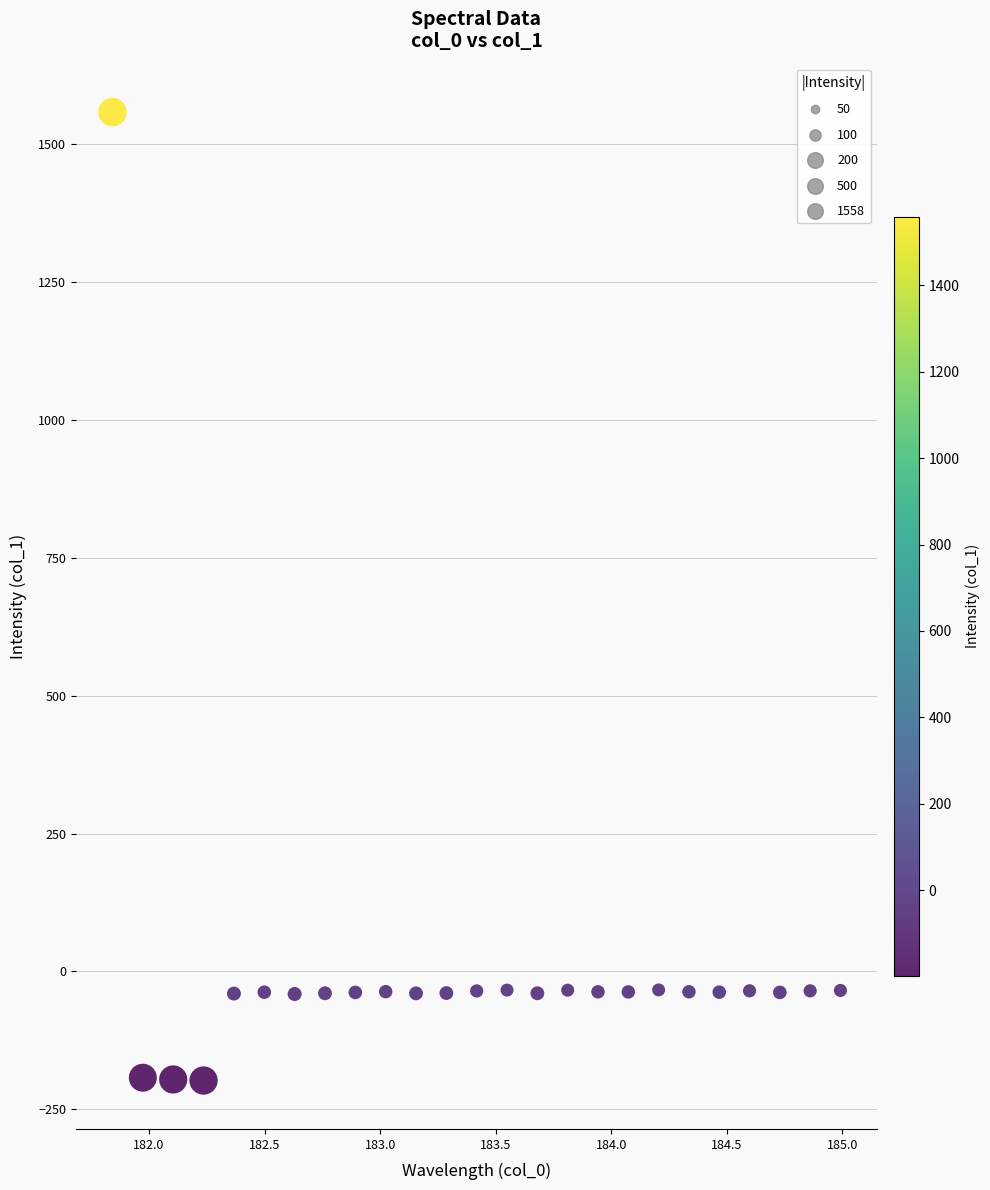

What is the range of X values (max minus min)?

3.1